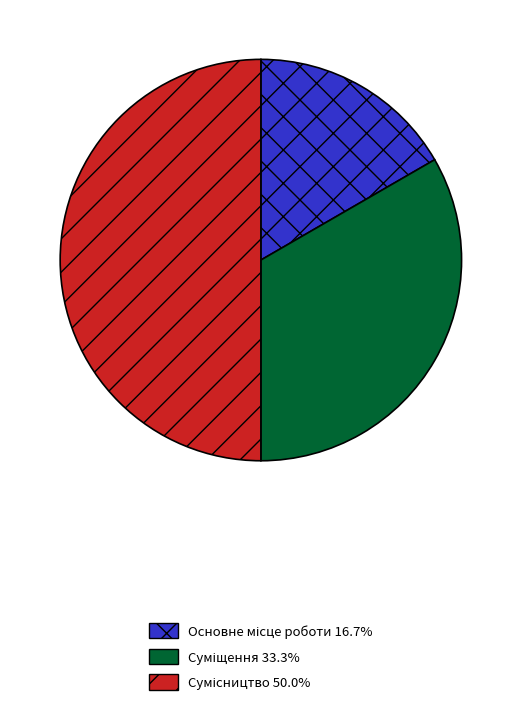

Which has a higher value, Суміщення or Сумісництво?

Сумісництво